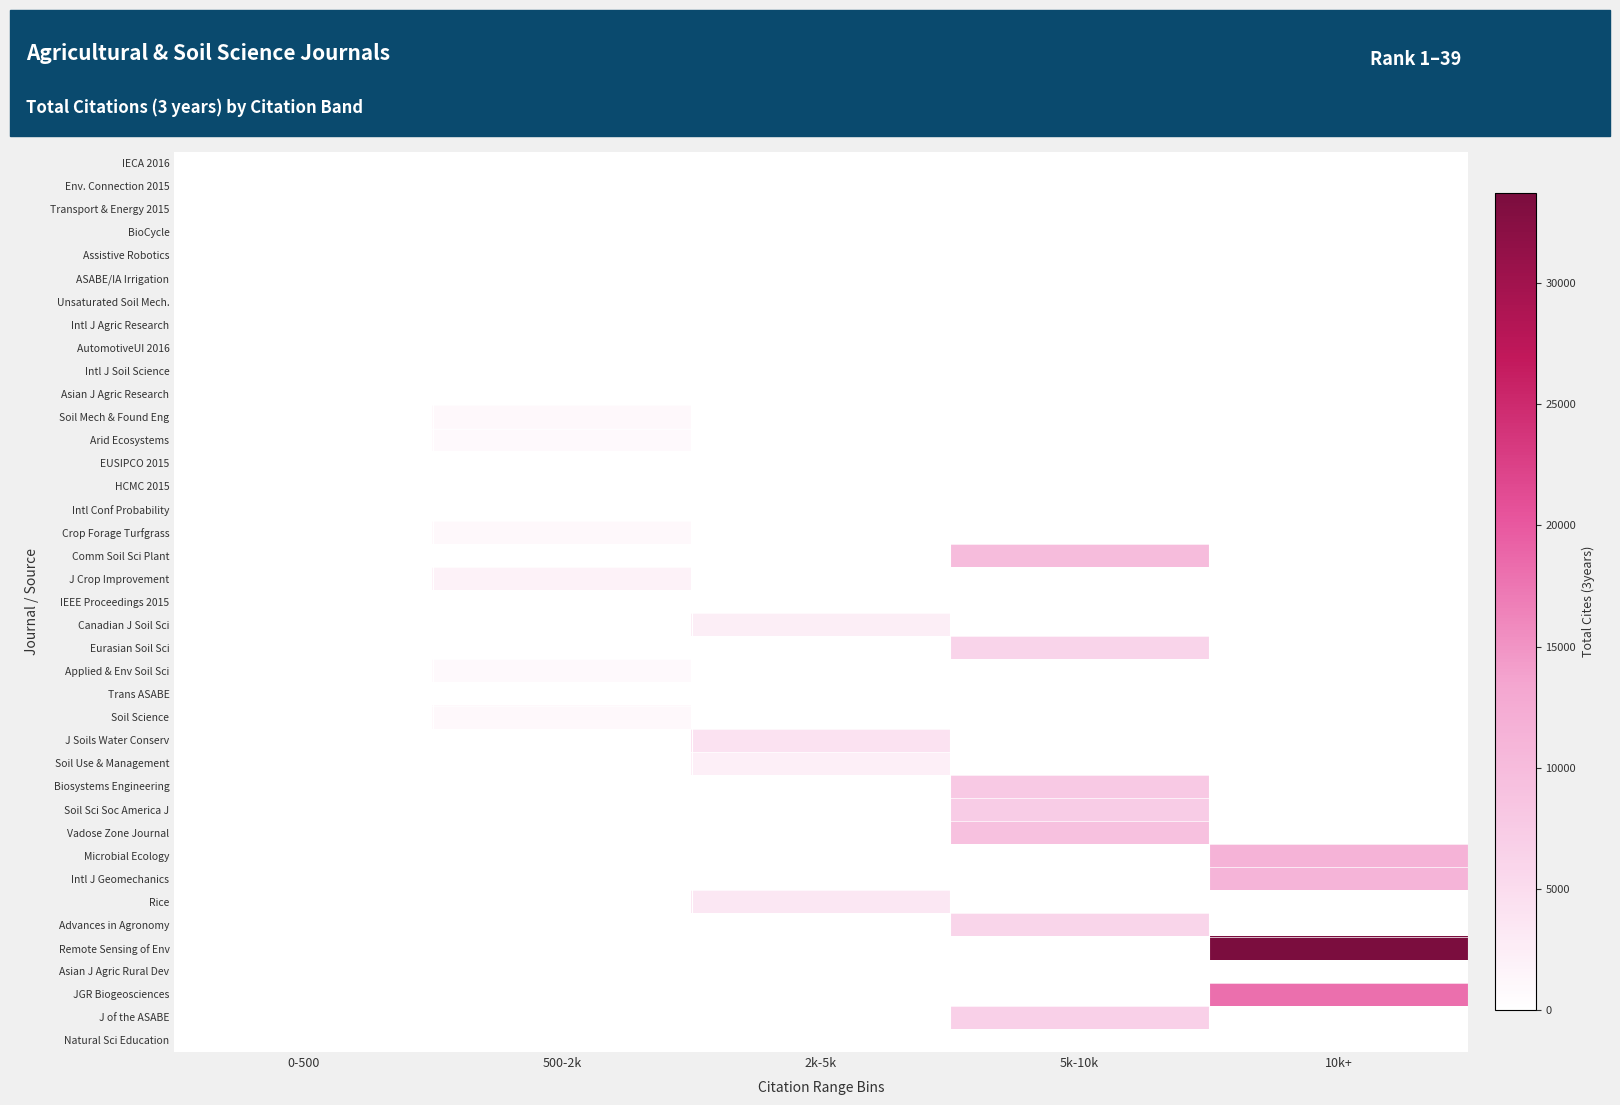

Between 500-2k and 0-500, which is larger?

500-2k